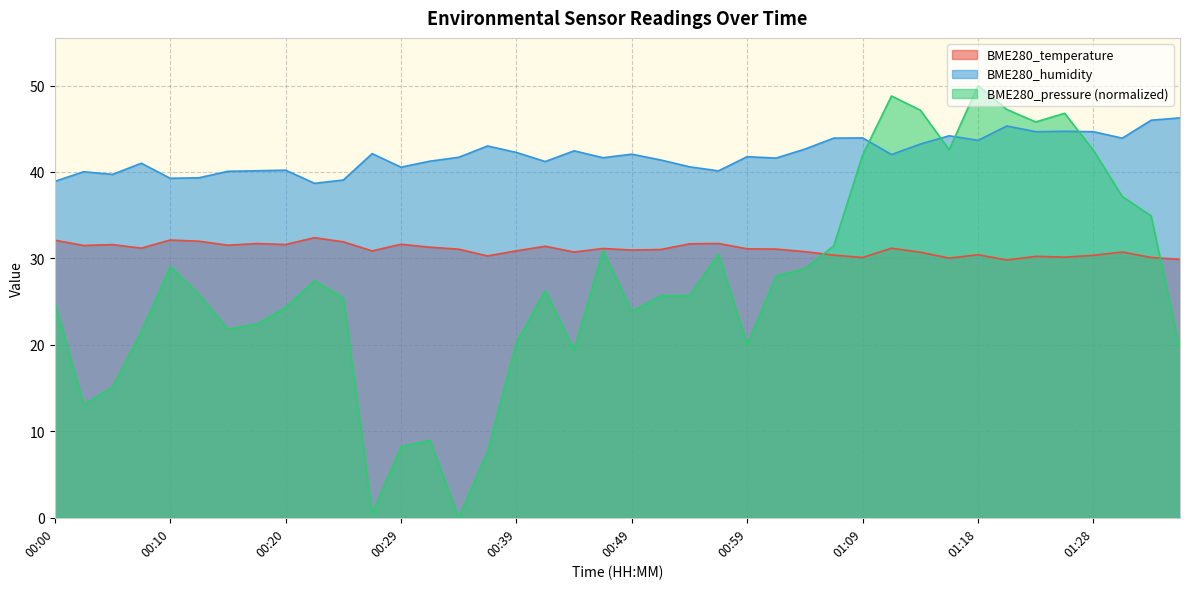

True or false: BME280_humidity and BME280_temperature cross at least once.

False